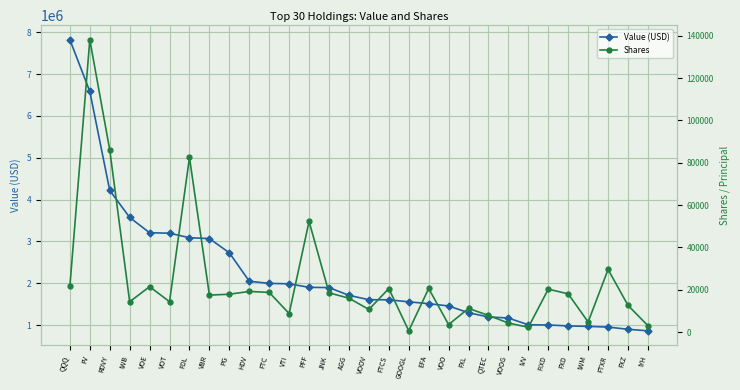

At FDL, list the series in order from largest to smallest.

Value (USD), Shares